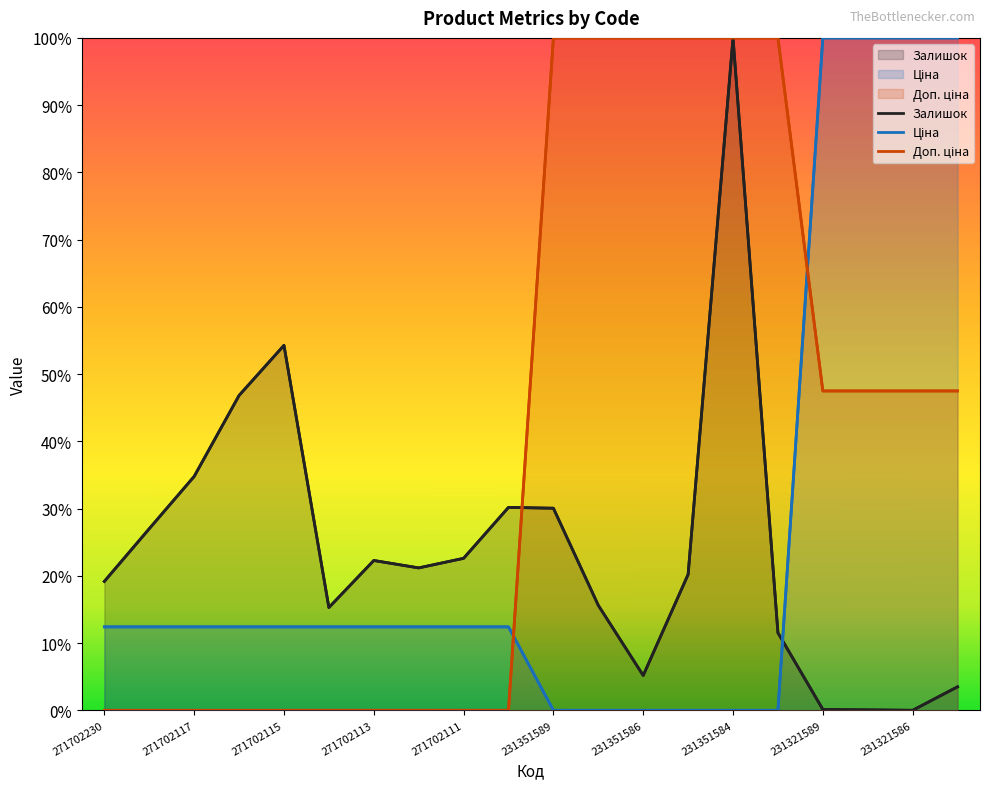

What is the average value of the Доп. ціна series?

0.4